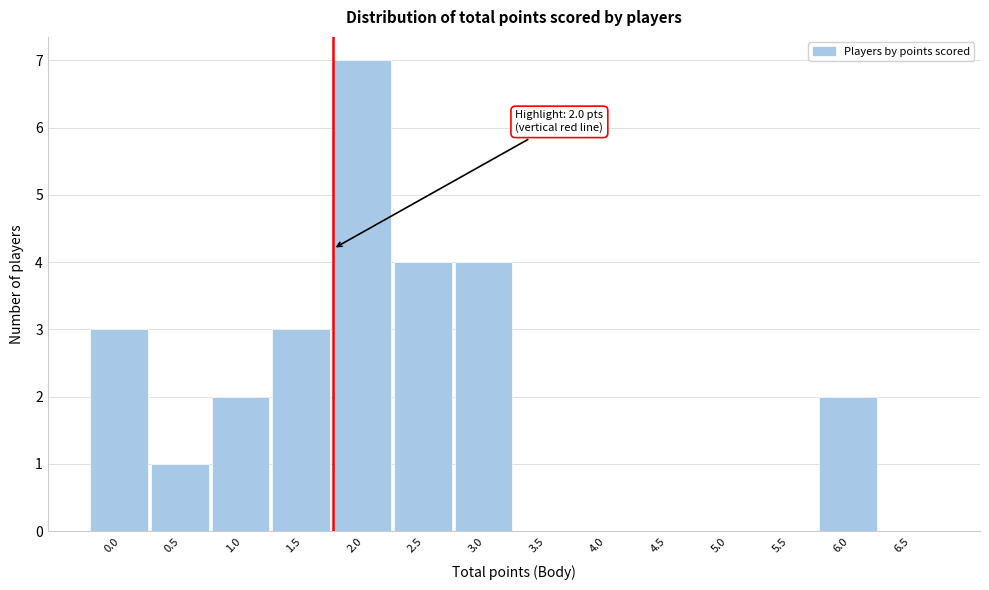

Reading left to right, transcribe all the data shown in this chart.

0.0=3	0.5=1	1.0=2	1.5=3	2.0=7	2.5=4	3.0=4	3.5=0	4.0=0	4.5=0	5.0=0	5.5=0	6.0=2	6.5=0